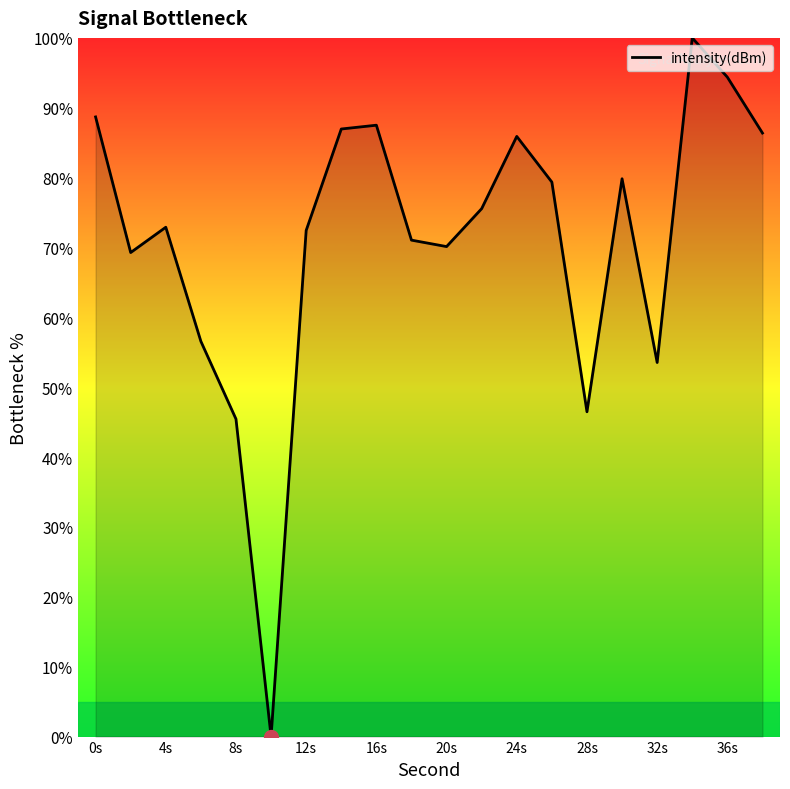

How many positive values are there?

19